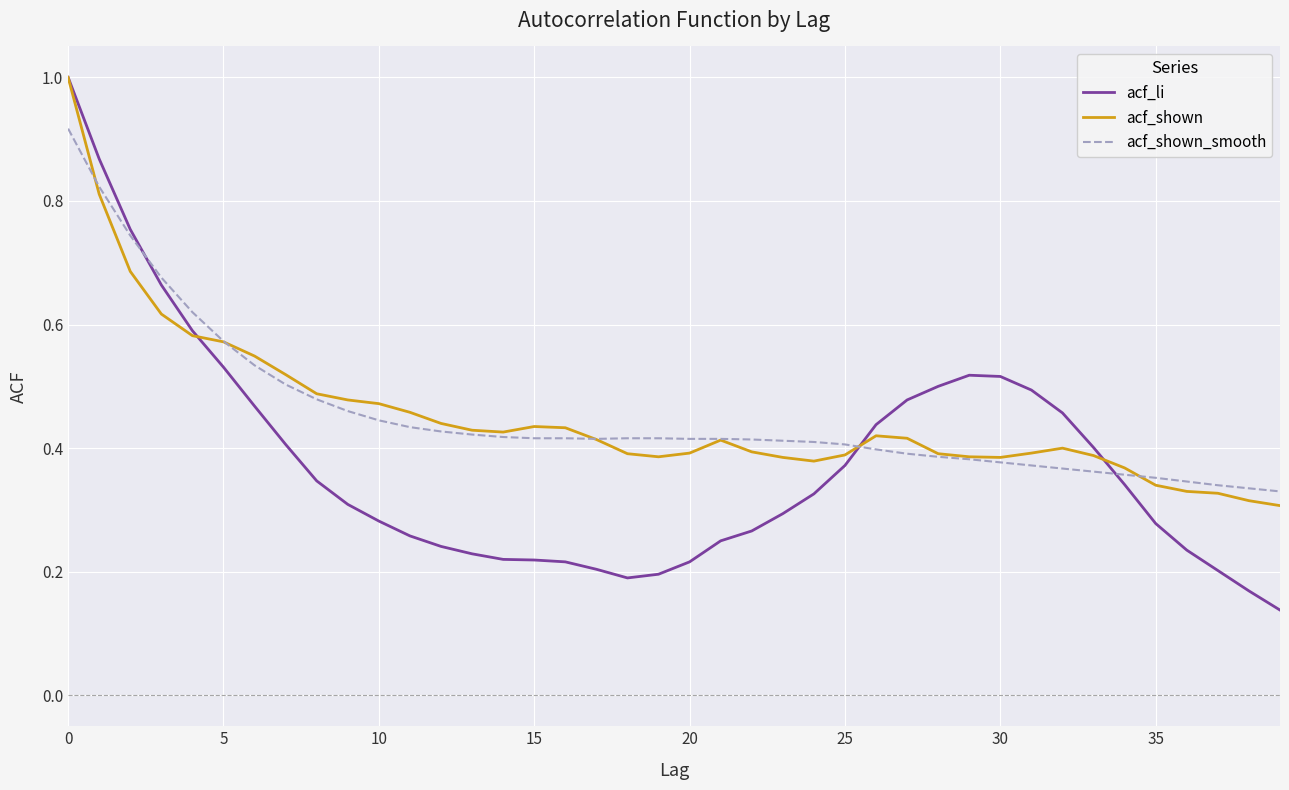

What are all the series names shown in the legend?

acf_li, acf_shown, acf_shown_smooth